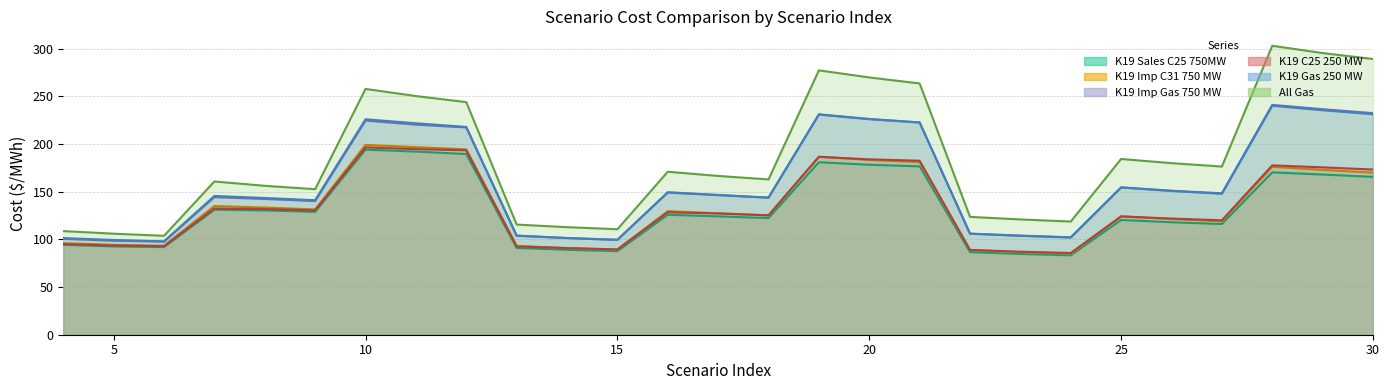

What is the minimum value for K19 Imp C31 750 MW?

84.8